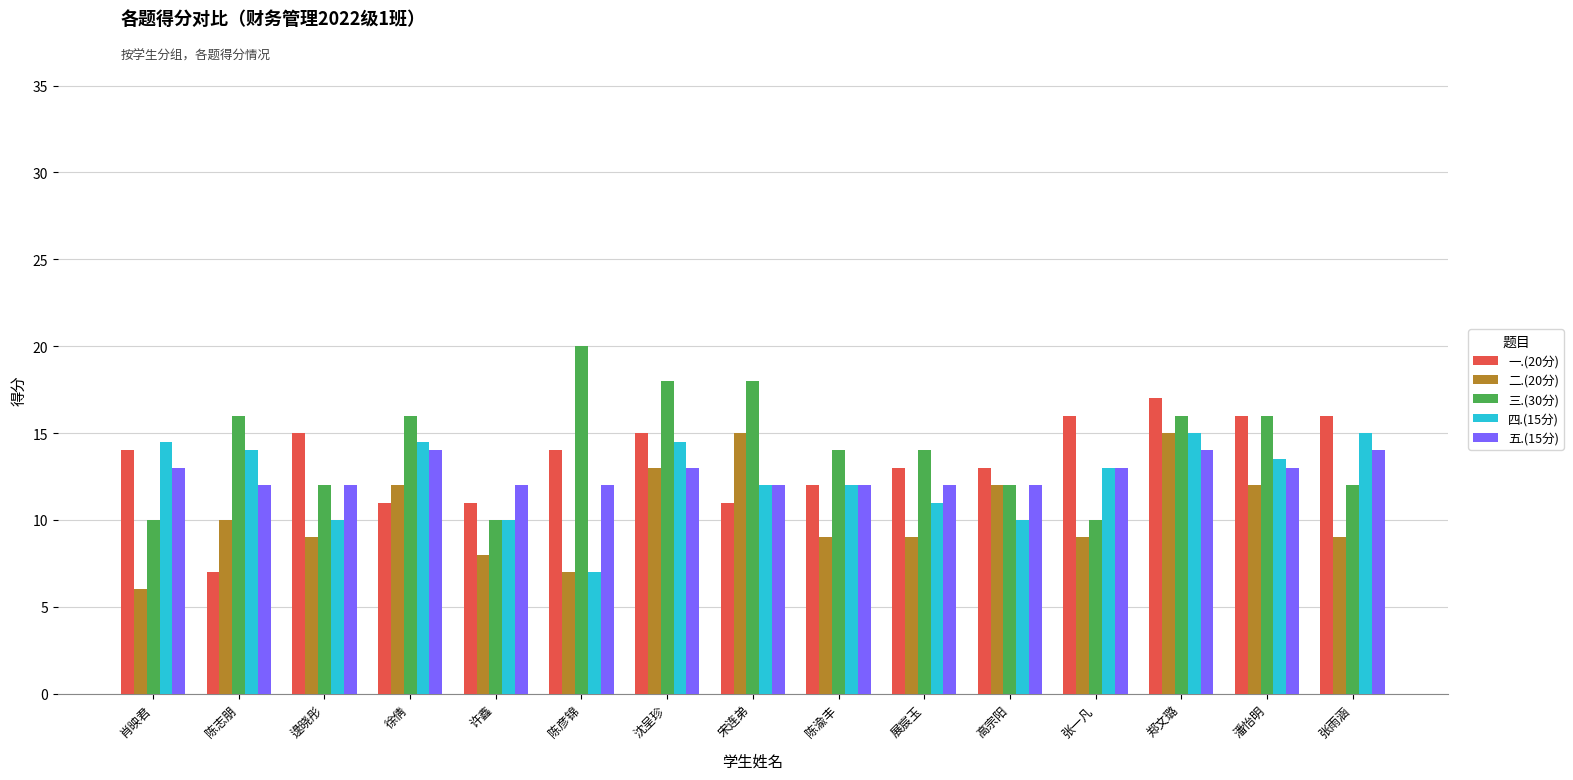

Are the bars grouped side by side (vs. stacked)?

Yes